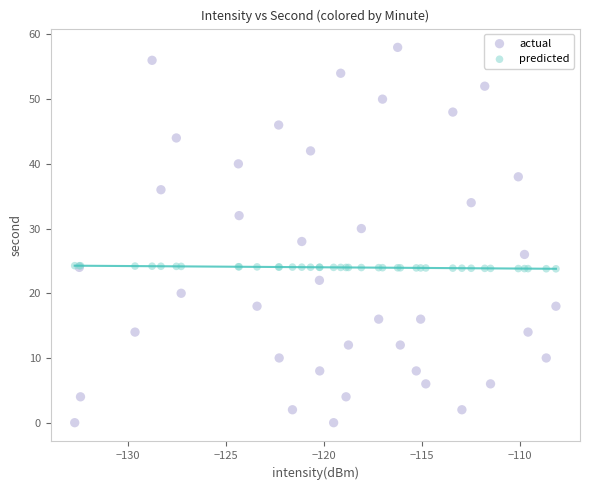

Which series contains the highest Y value?

actual